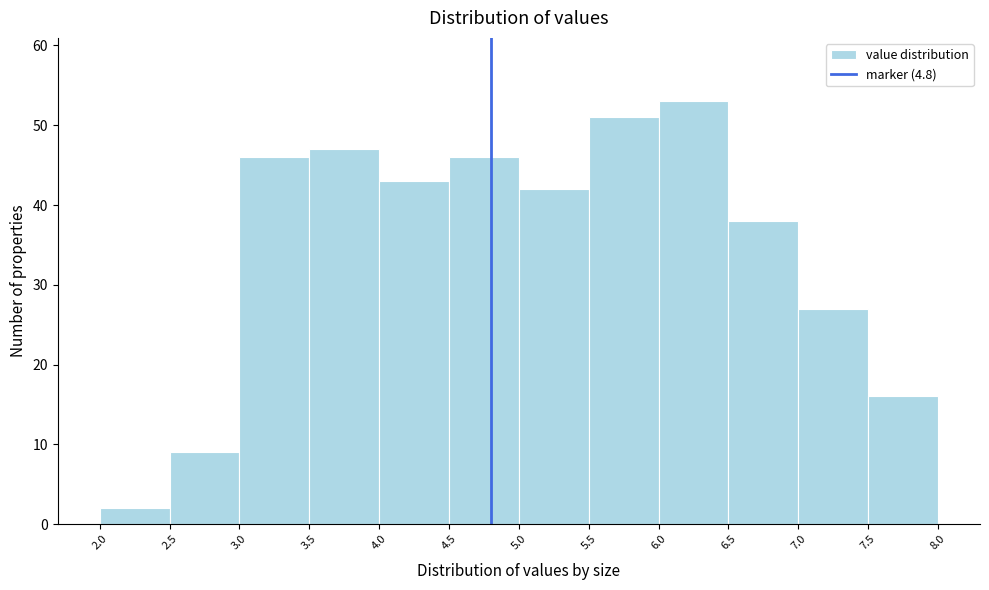

Reading left to right, list every bar in this chart as the range it spans on the x-axis followed by its height. The values are not printed on the chart, so give them approximately, as read against the axis.

2.0 to 2.5: 2
2.5 to 3.0: 9
3.0 to 3.5: 46
3.5 to 4.0: 47
4.0 to 4.5: 43
4.5 to 5.0: 46
5.0 to 5.5: 42
5.5 to 6.0: 51
6.0 to 6.5: 53
6.5 to 7.0: 38
7.0 to 7.5: 27
7.5 to 8.0: 16